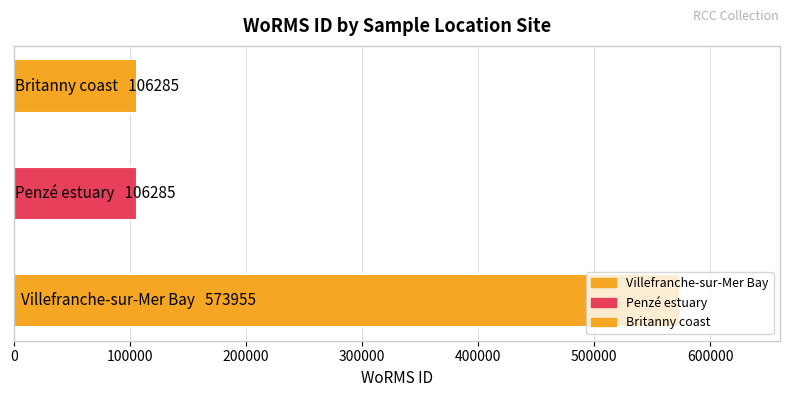

What is the smallest value displayed?

106285